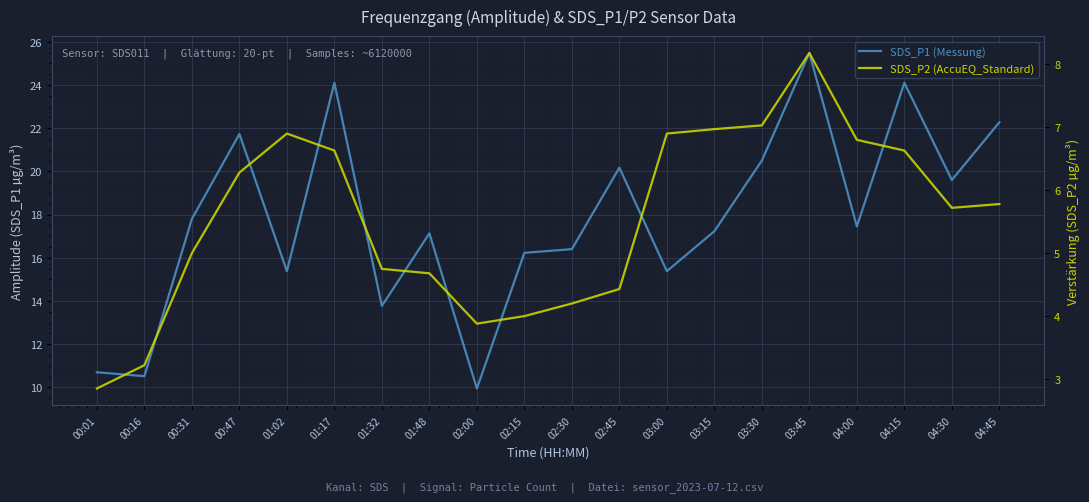

List the labels in order of SDS_P2 (AccuEQ_Standard) value, largest first.

03:45, 03:30, 03:15, 01:02, 03:00, 04:00, 01:17, 04:15, 00:47, 04:45, 04:30, 00:31, 01:32, 01:48, 02:45, 02:30, 02:15, 02:00, 00:16, 00:01